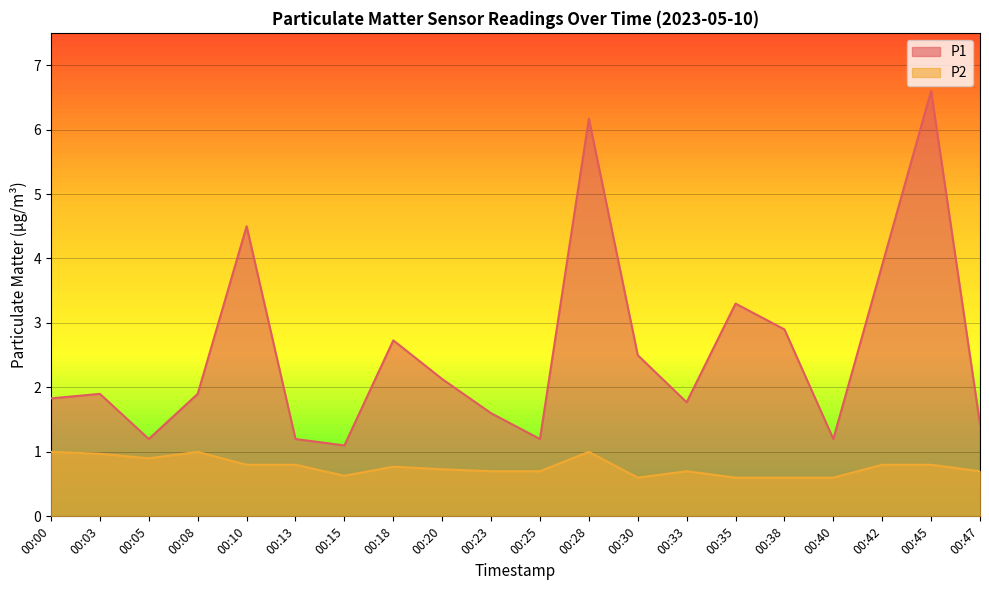

Where is the first local maximum for P2?

00:08